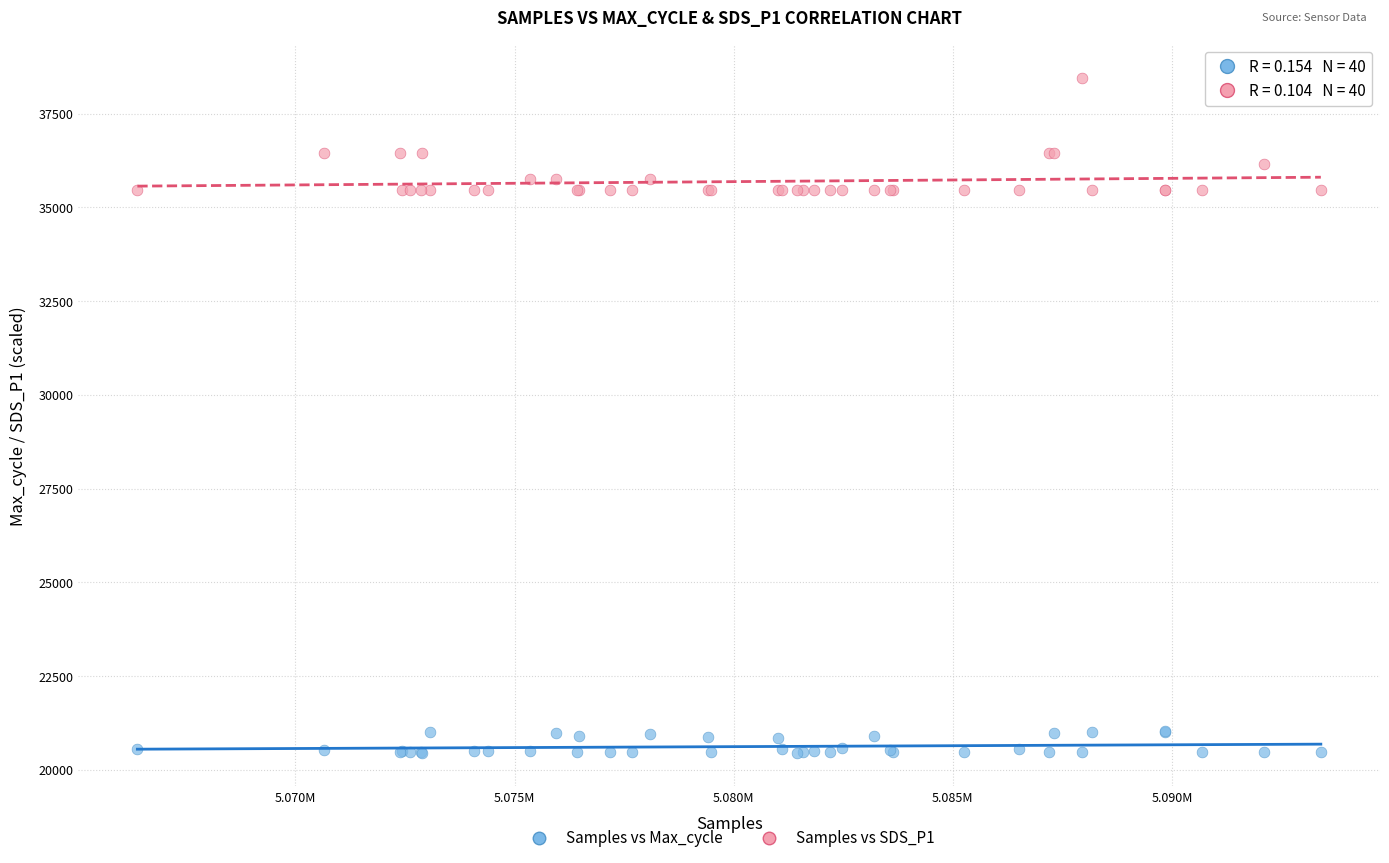

Which series reaches the maximum Y coordinate?

Samples vs SDS_P1